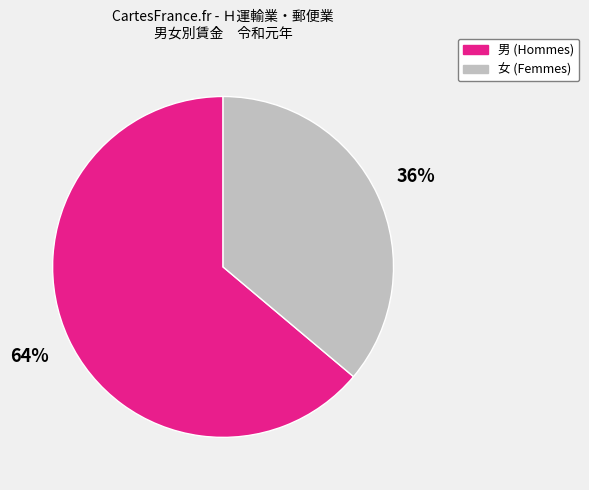

Does any single category account for the majority?

Yes